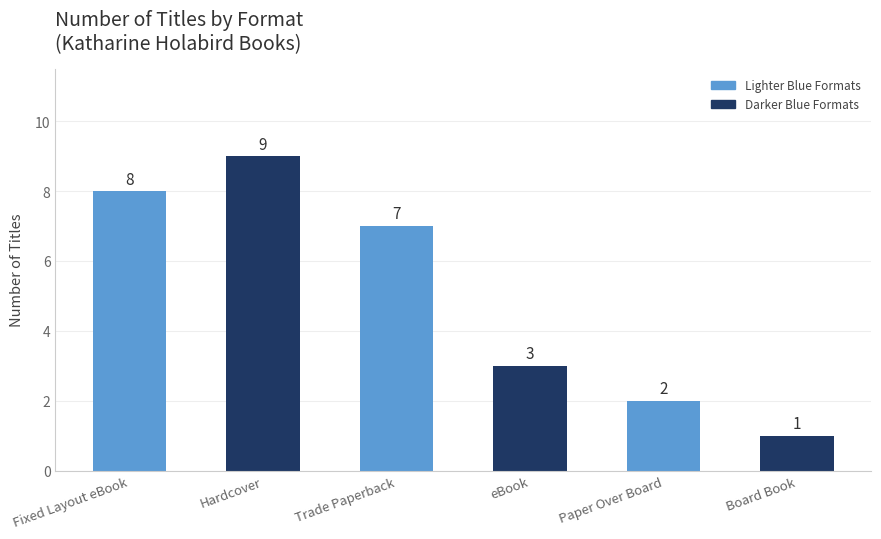

True or false: the data shows 7 at Trade Paperback.

True